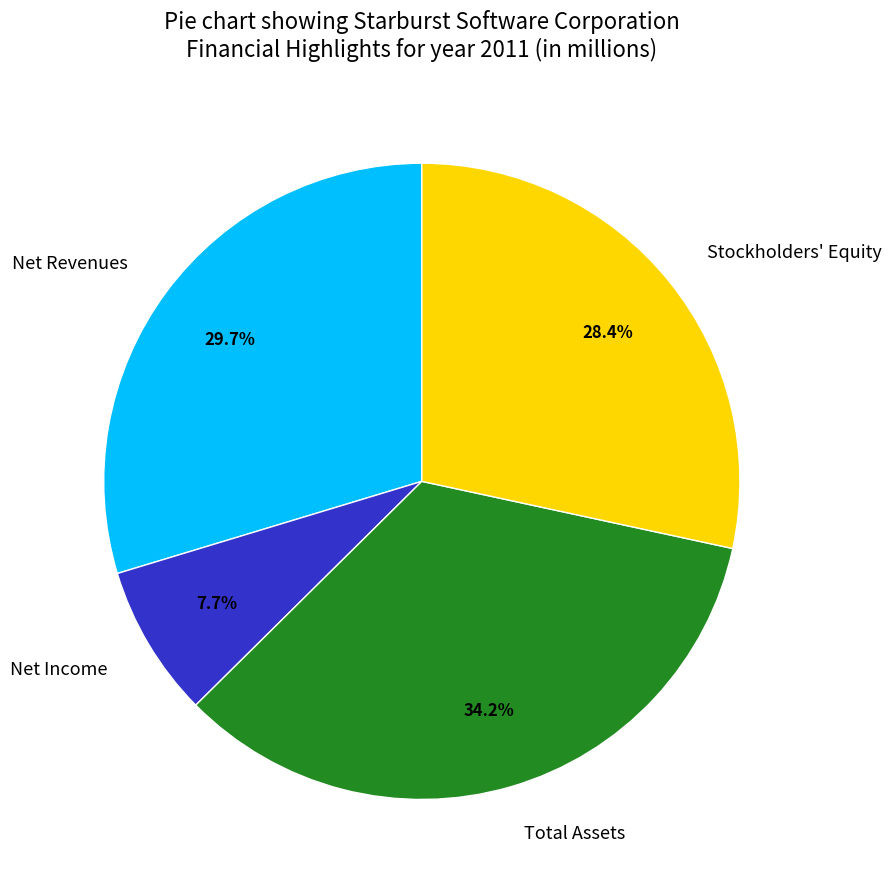

Which slice is the smallest?

Net Income